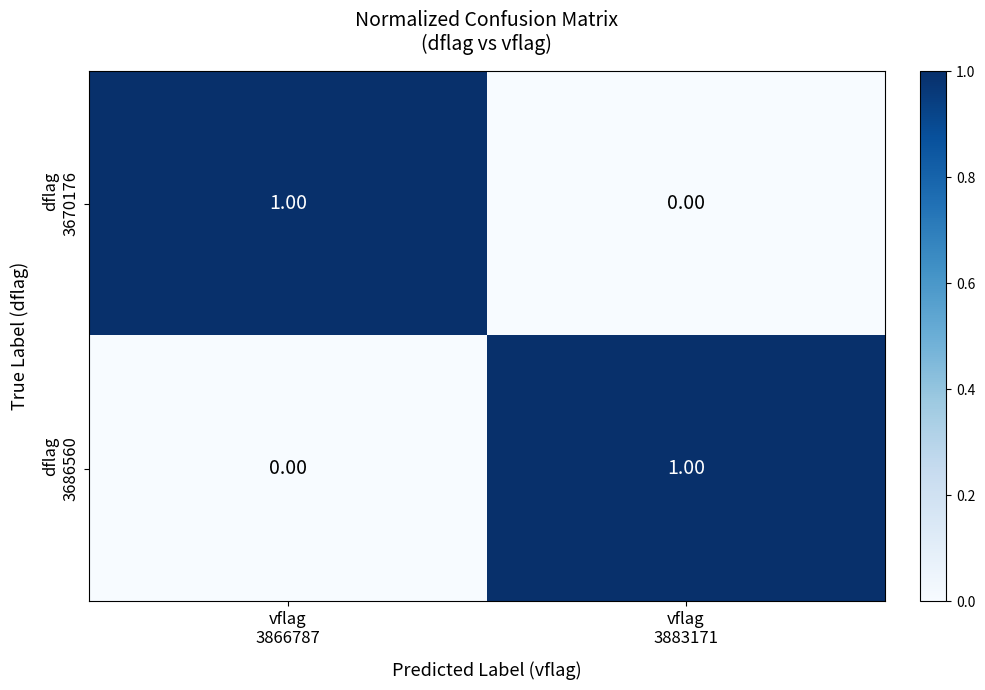

Between vflag
3883171 and vflag
3866787, which is larger?

vflag
3866787